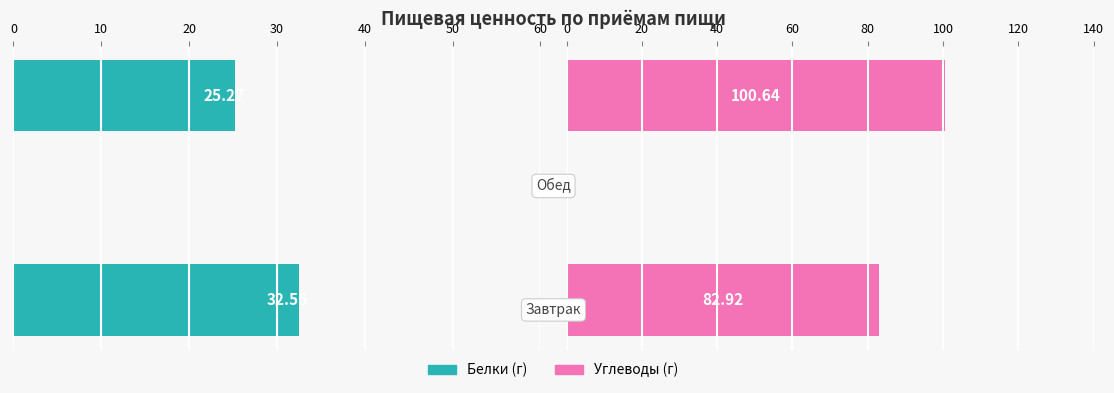

What is the spread (max minus min) of values at 0?

50.4